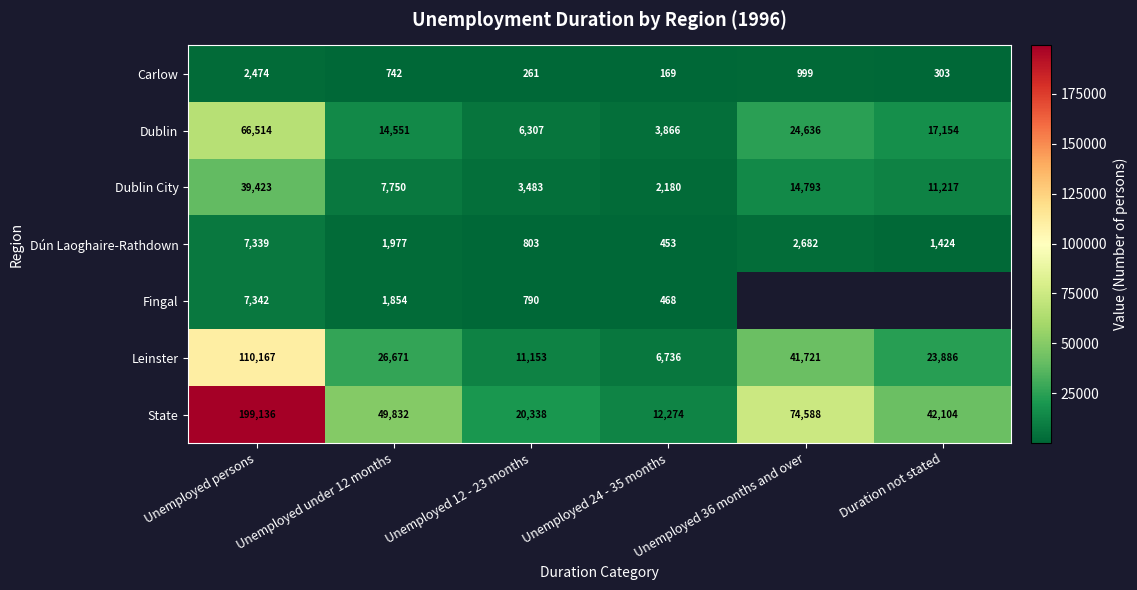

List the labels in order of Dún Laoghaire-Rathdown value, largest first.

Unemployed persons, Unemployed 36 months and over, Unemployed under 12 months, Duration not stated, Unemployed 12 - 23 months, Unemployed 24 - 35 months